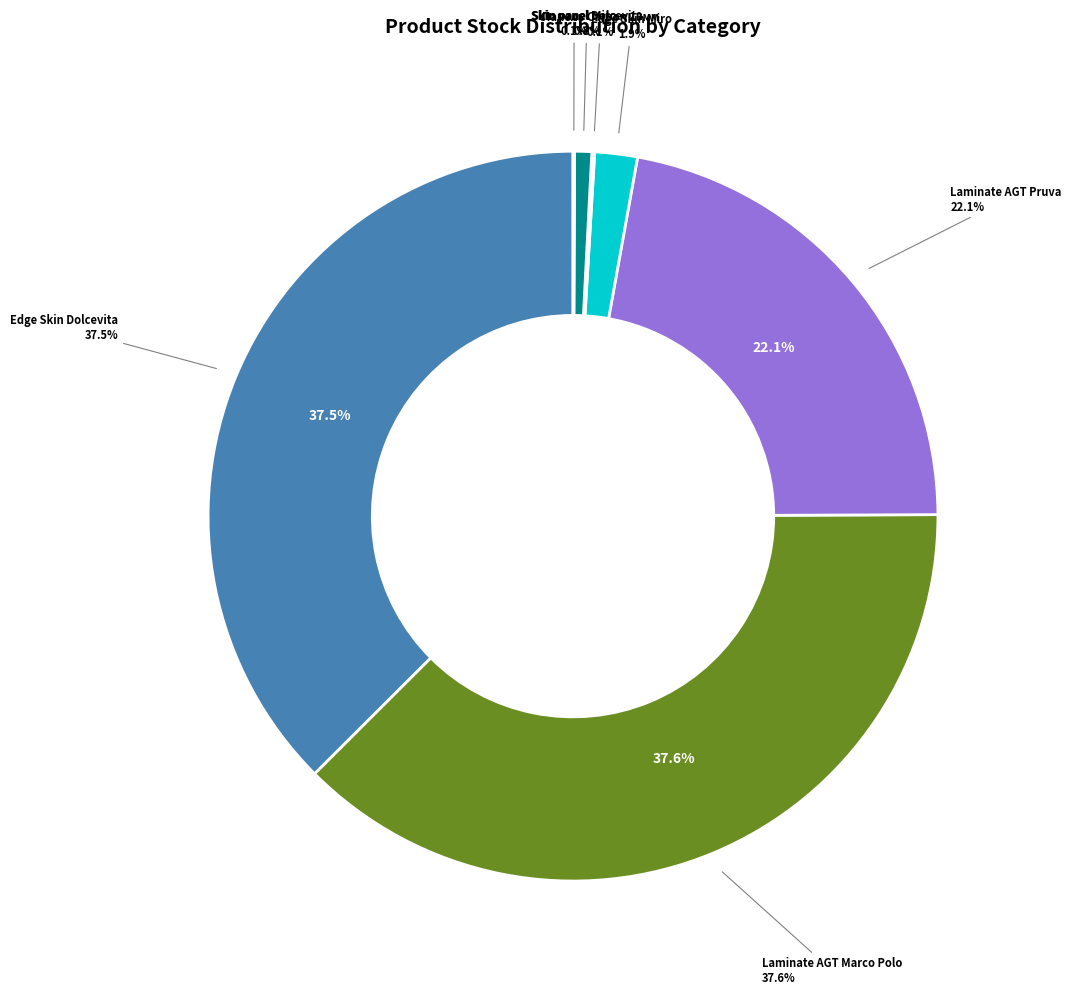

The Skin panel 18 mm. Dolcevita slice represents 9% of the pie. True or false?

False